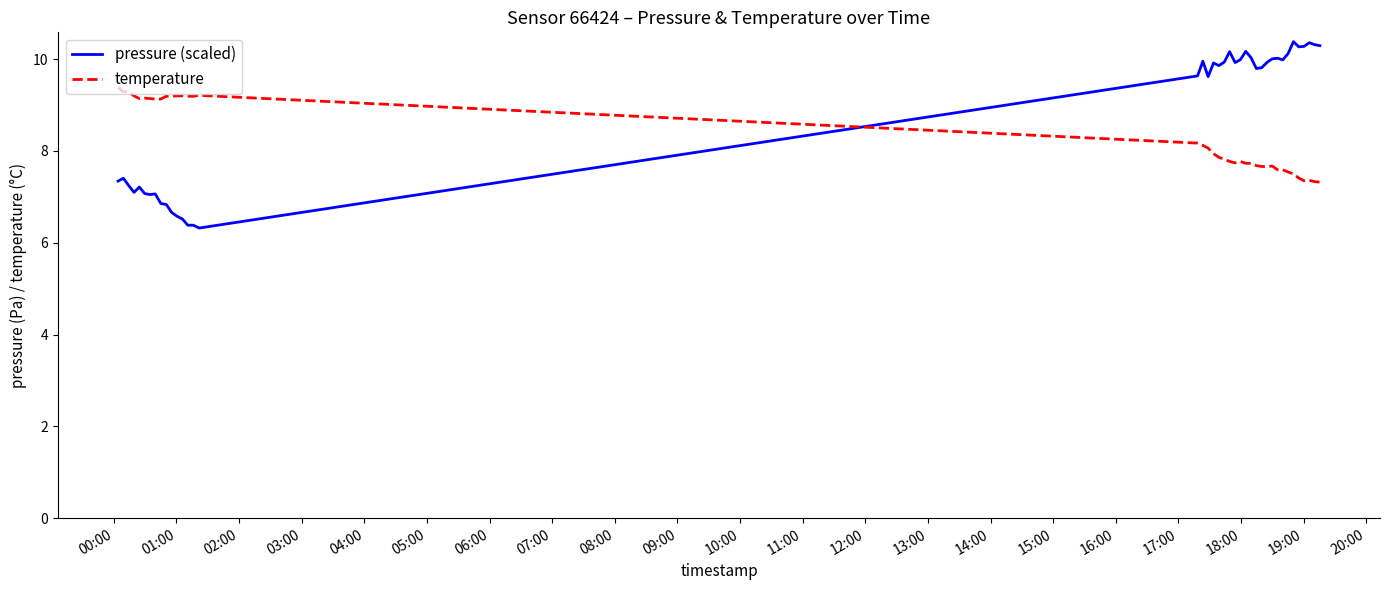

True or false: temperature and pressure (scaled) cross at least once.

True